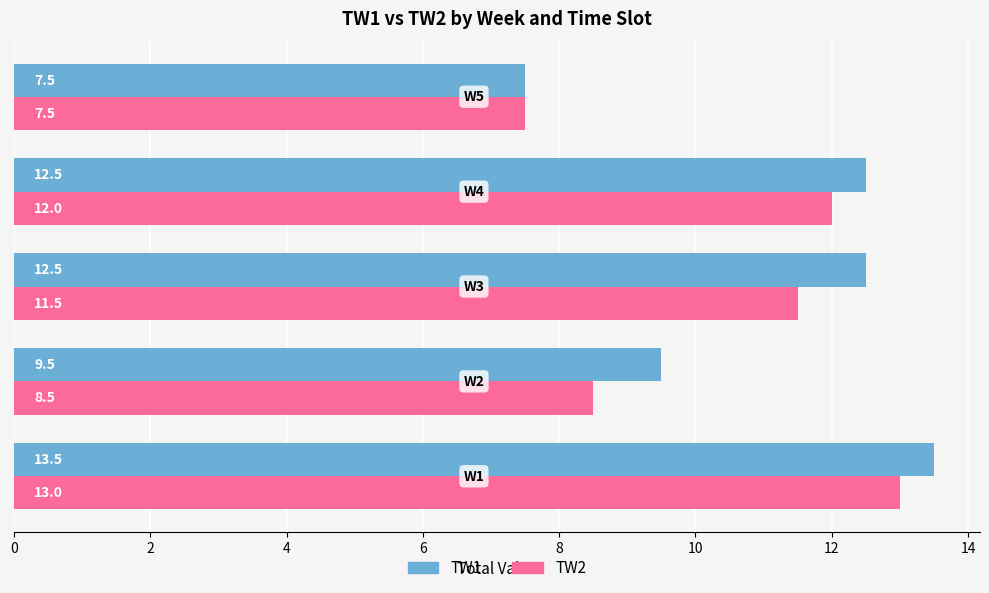

Which series has the widest spread of values?

TW1